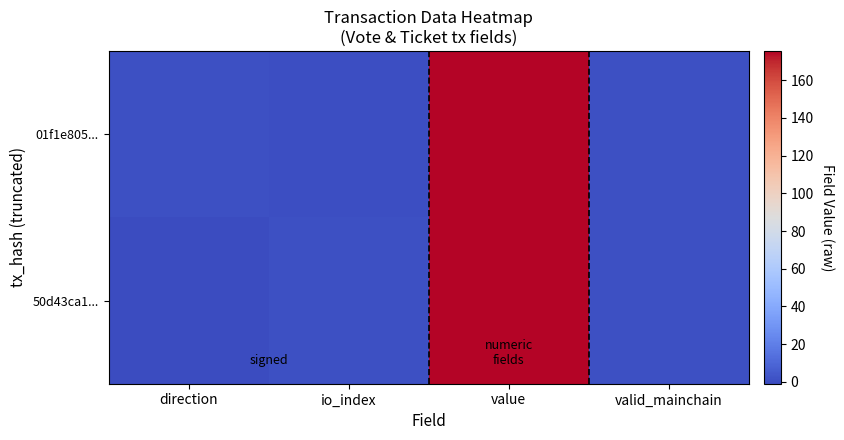

What is the difference between the highest and lowest values at io_index?

1.0